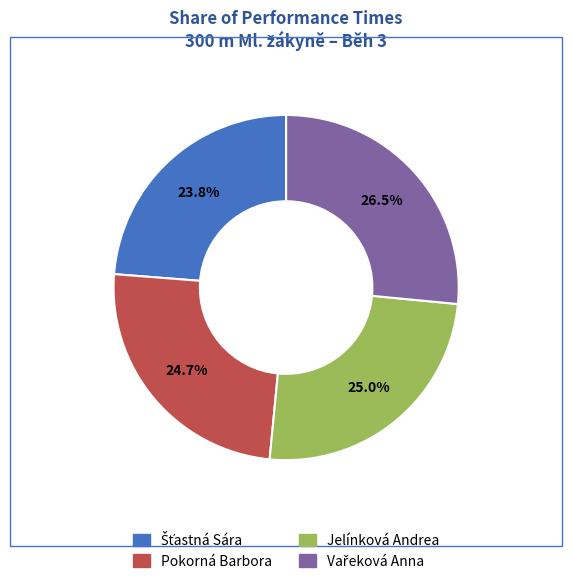

Does any single category account for the majority?

No